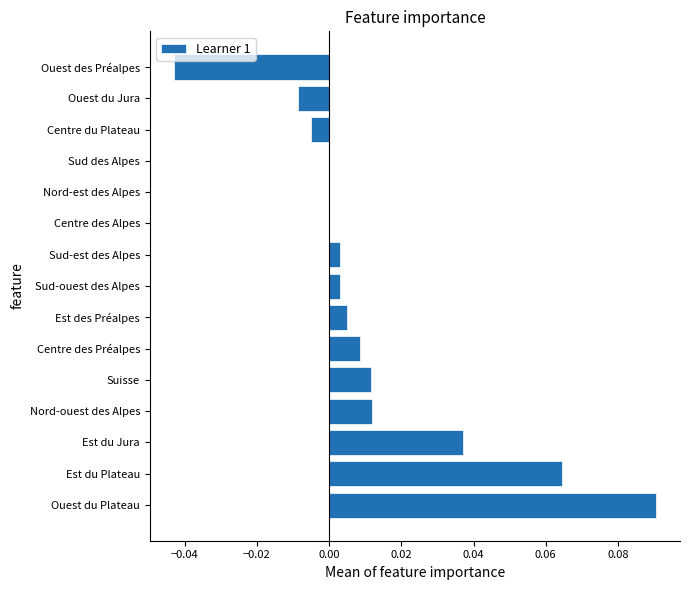

Which label corresponds to the largest value in the chart?

Ouest du Plateau